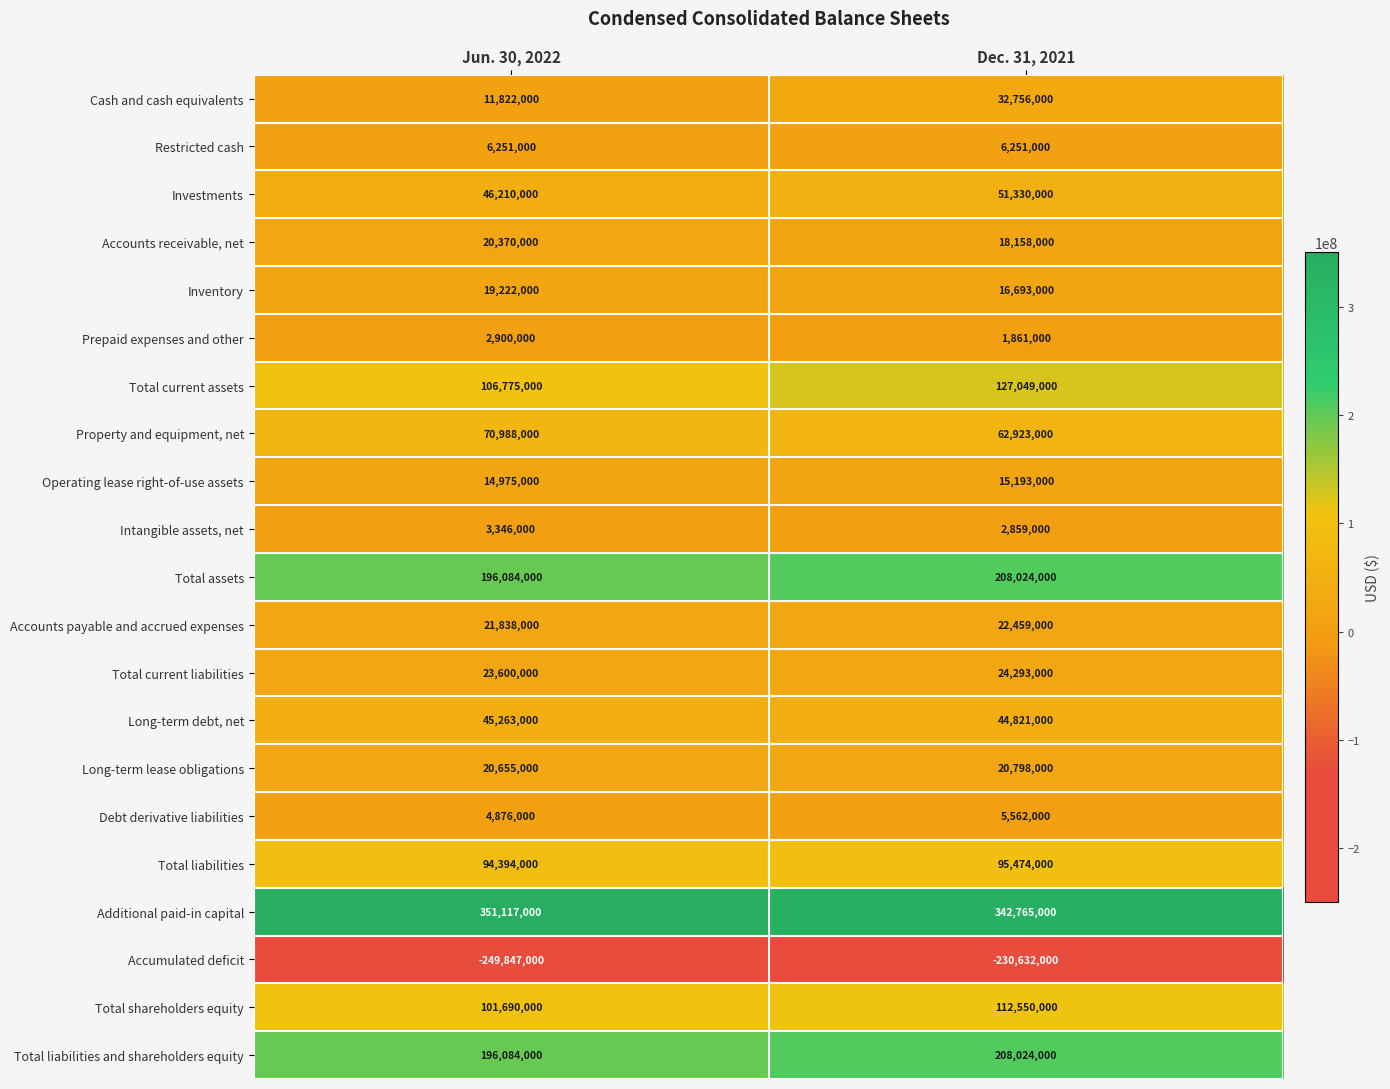

At how many categories does at least one series exceed 257688158?

2